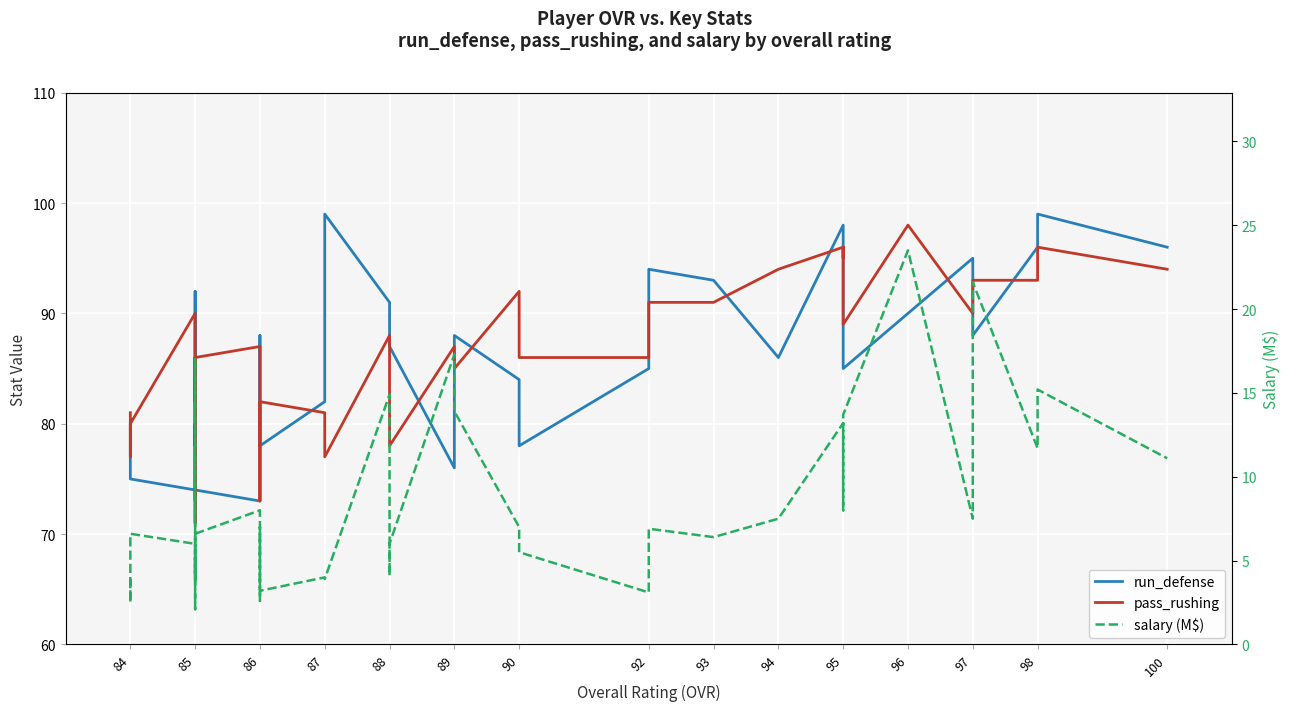

What is the sum of all salary (M$) values?

329.0